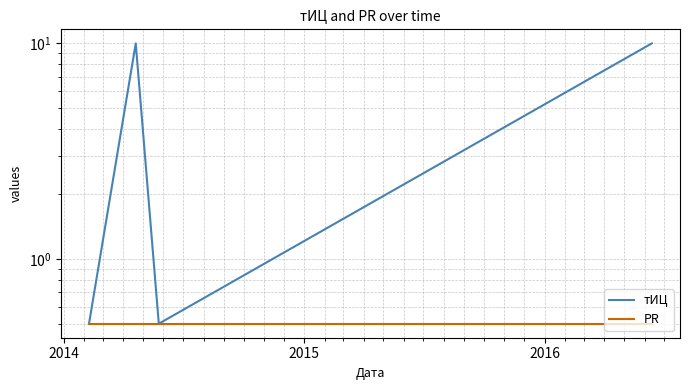

How many data points in тИЦ are less than 10?

2